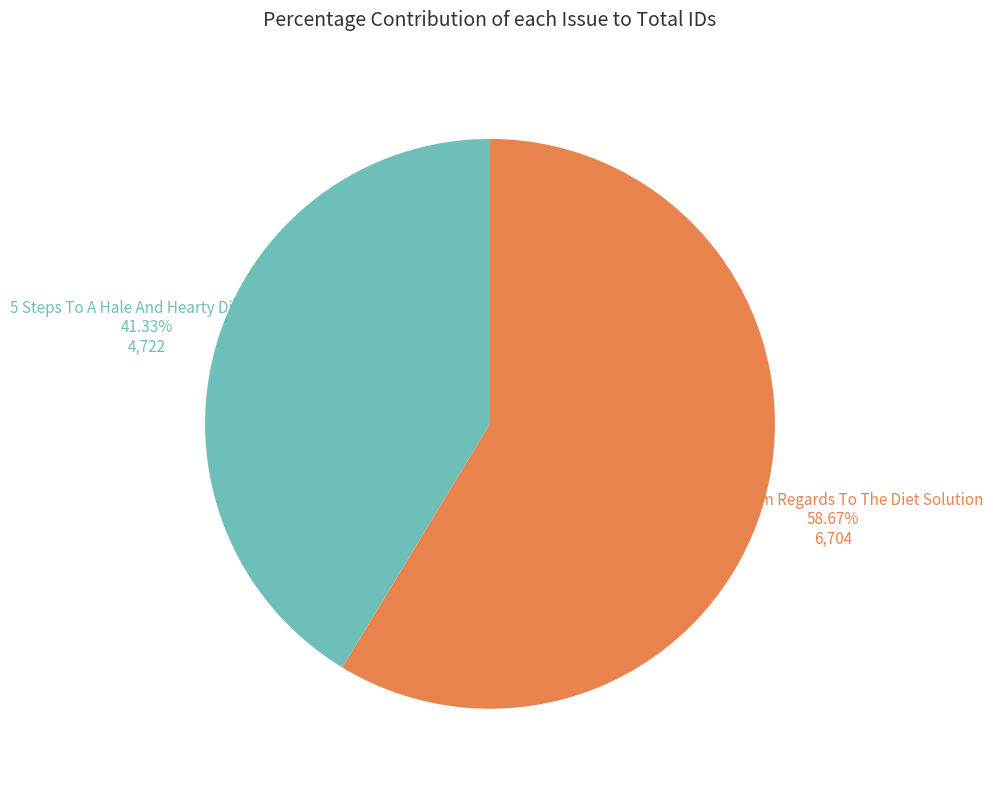

To the nearest percent, what is the average slice percentage?

50%